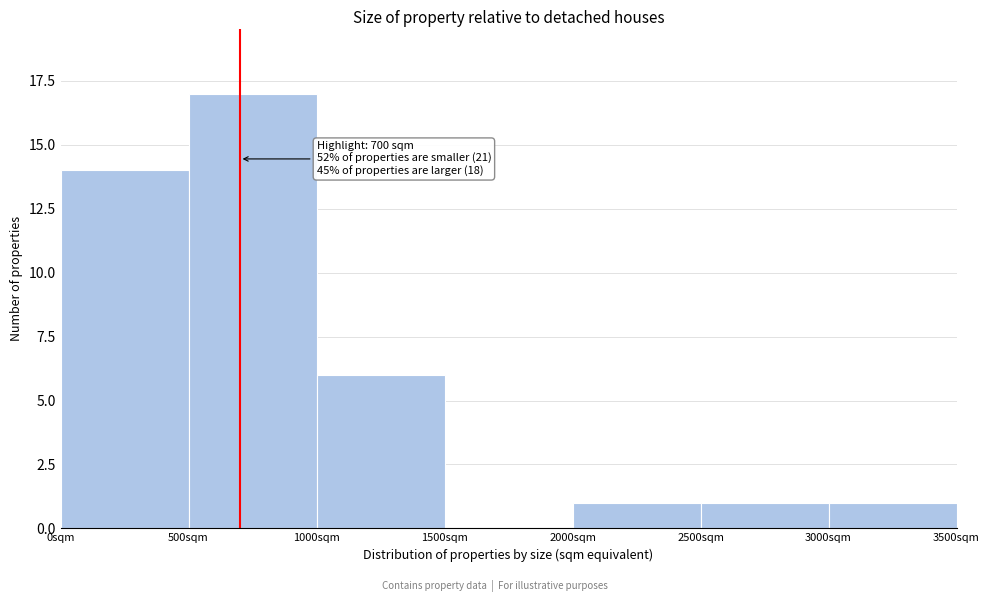

Which range on the x-axis has the tallest bar?

500 to 1000